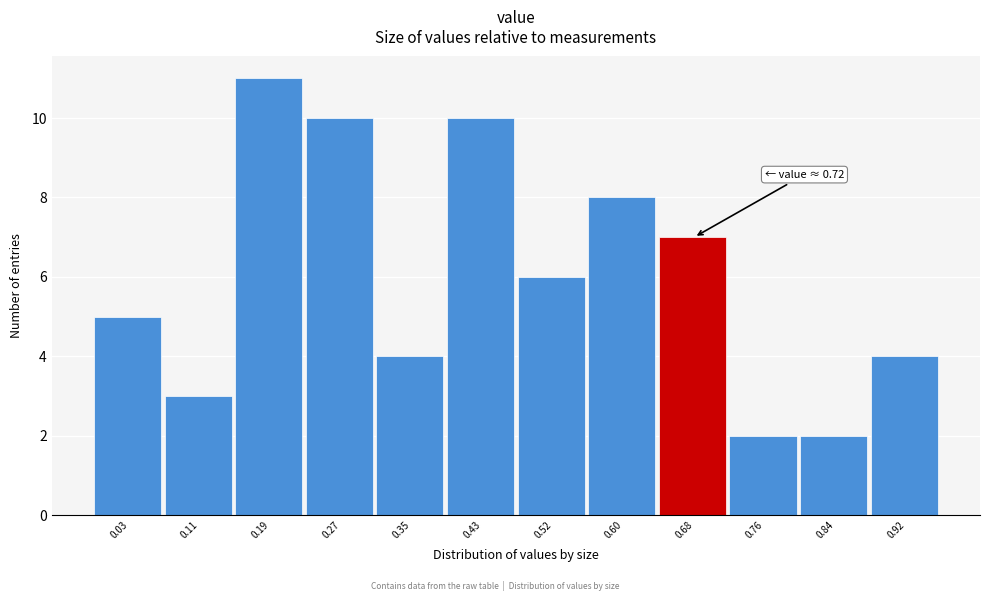

Reading left to right, list all the values displayed in this chart.

5	3	11	10	4	10	6	8	7	2	2	4